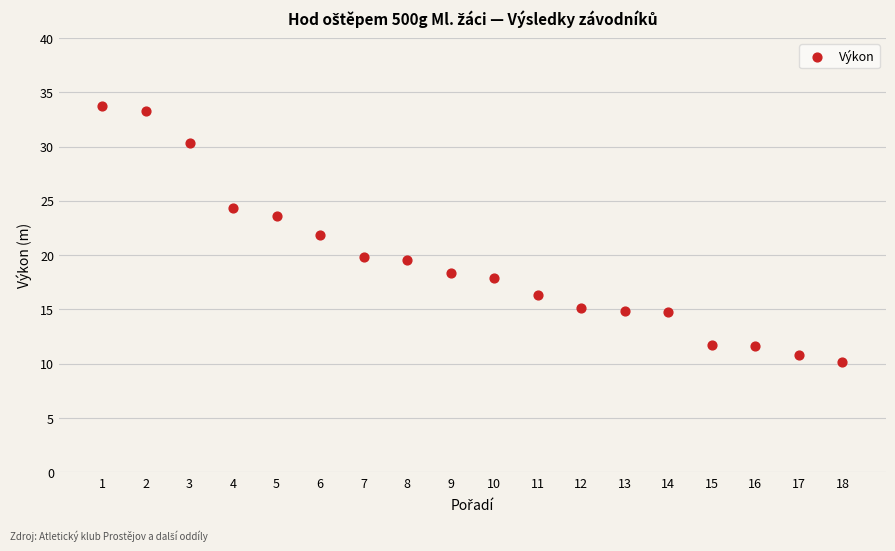

What is the range of X values (max minus min)?

17.0